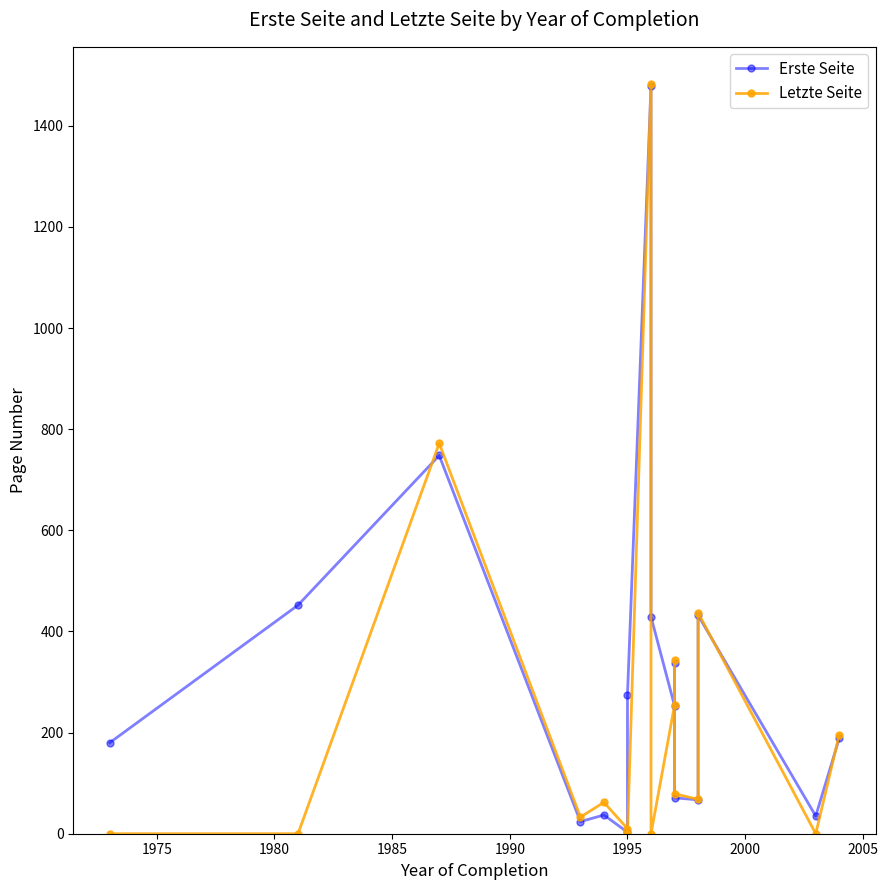

What is the sum of all Letzte Seite values?

3736